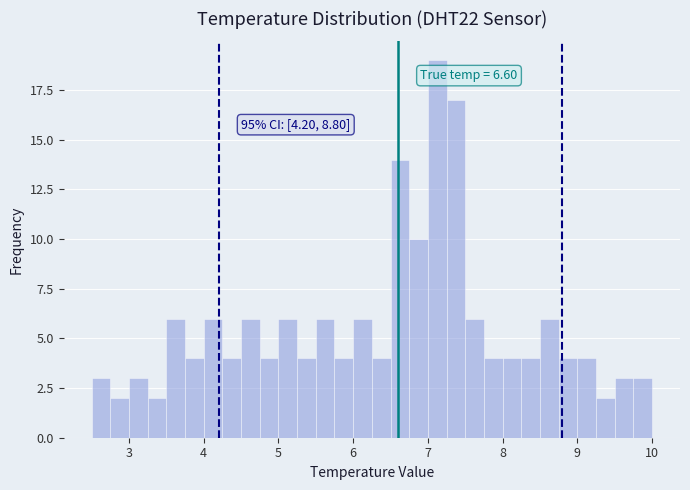

Around what value on the x-axis is the tallest bar? Give the approximate position of its centre, as read against the axis.

7.1